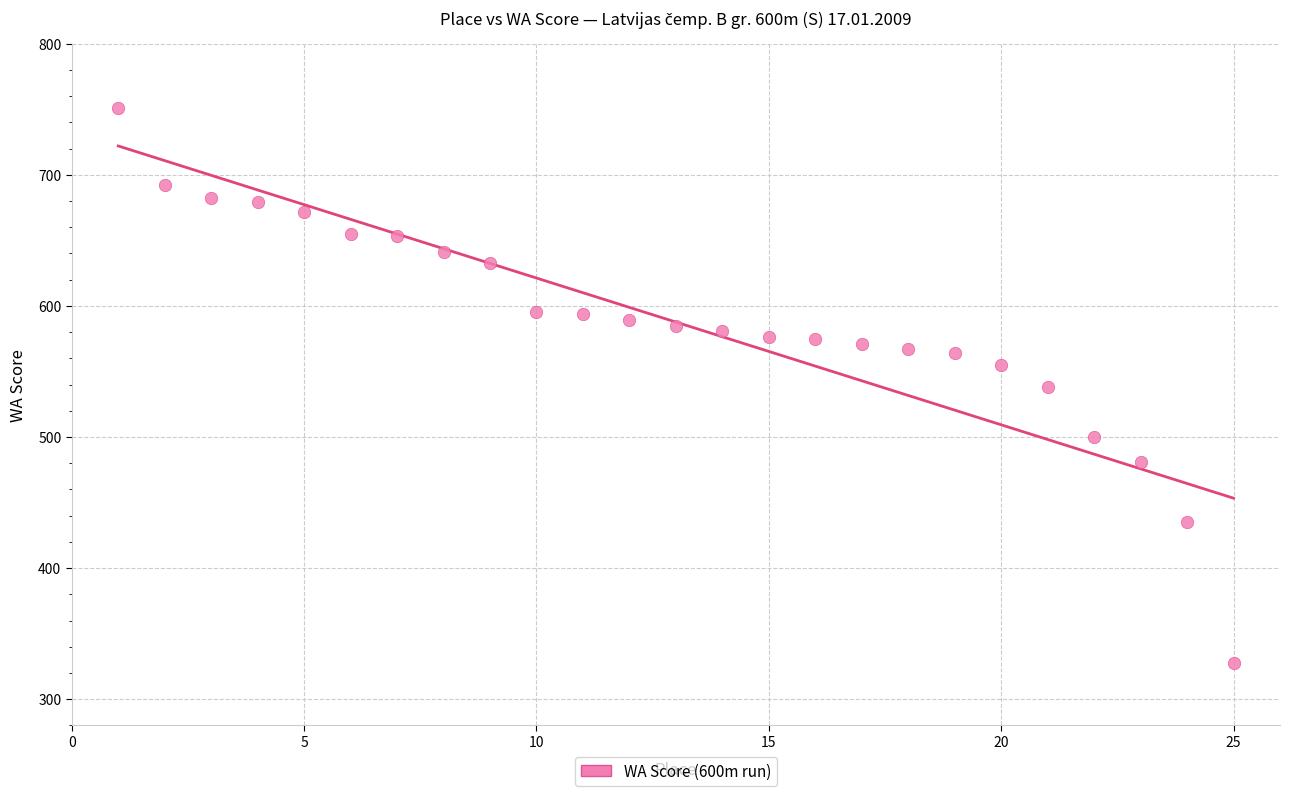

What is the range of X values (max minus min)?

24